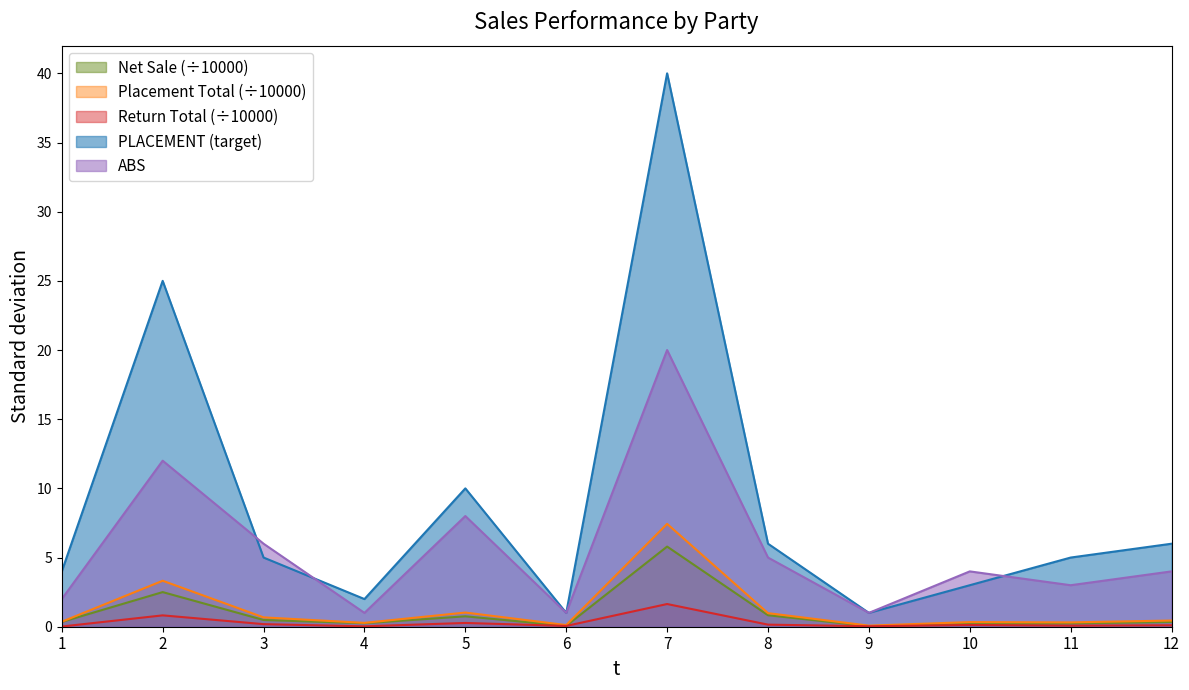

How many categories are shown in the chart?

12